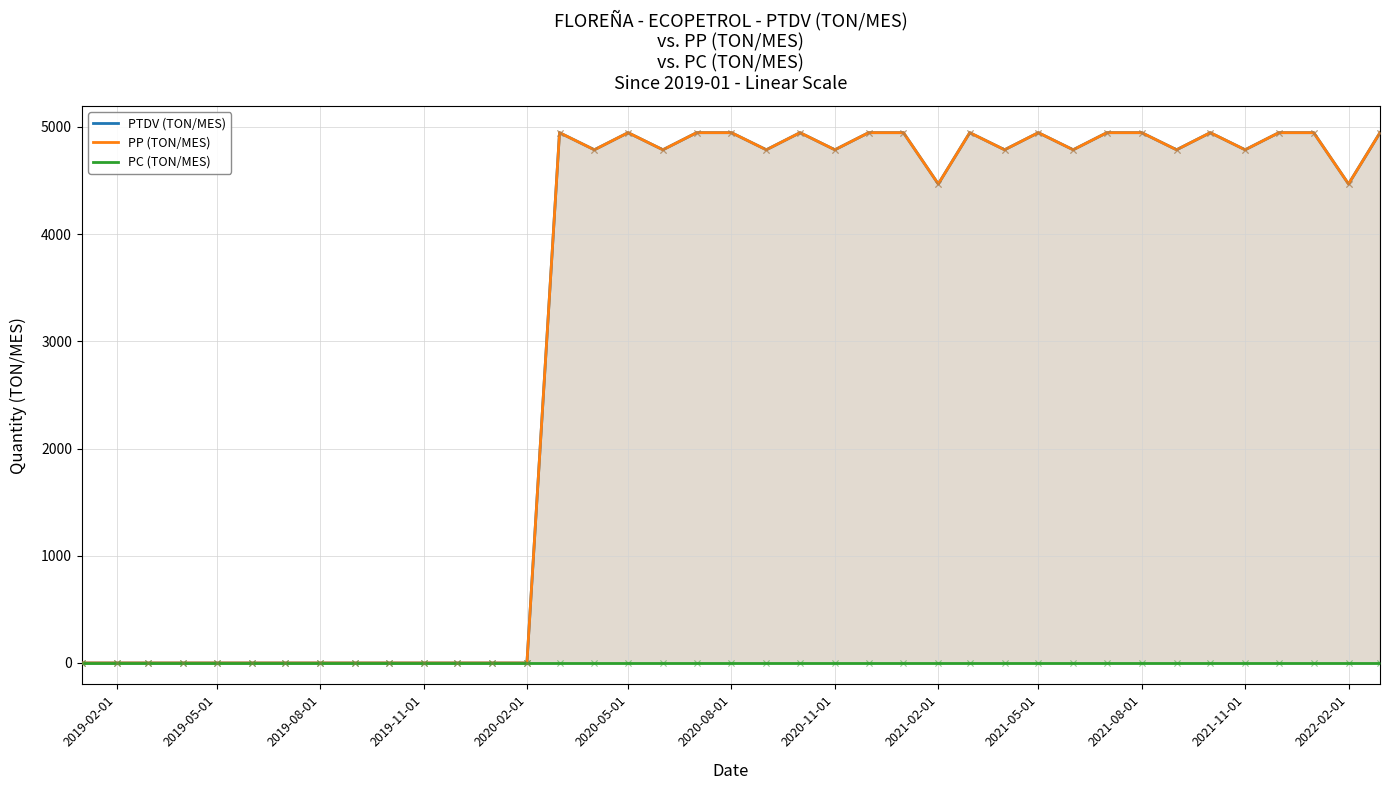

Is the value of PC (TON/MES) at 21 greater than the value of PP (TON/MES) at 31?

No